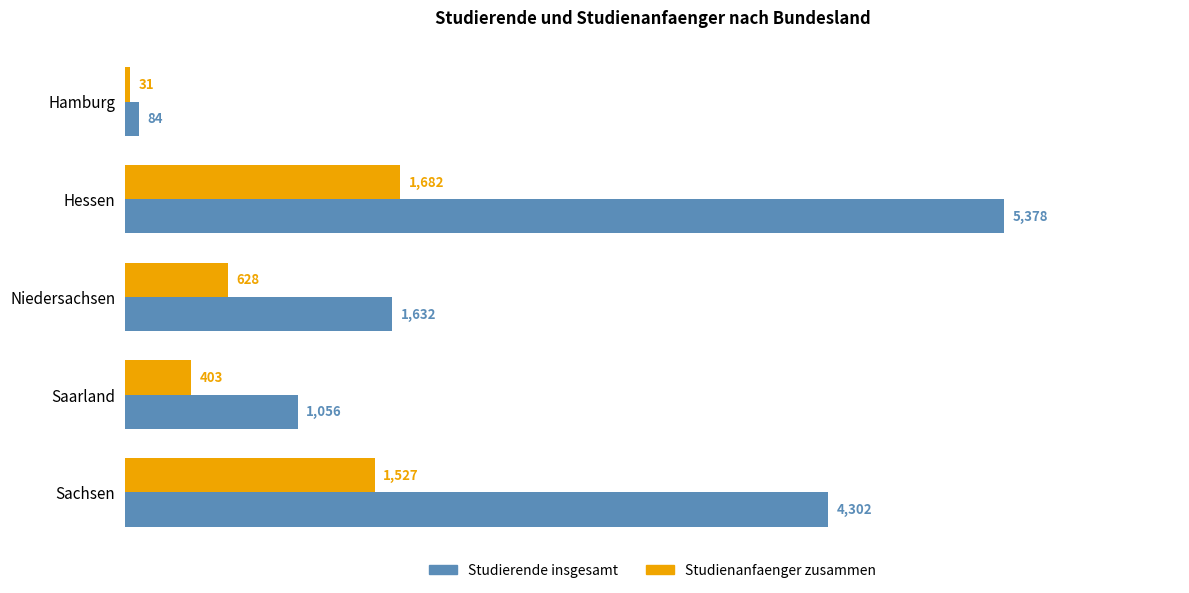

True or false: Studienanfaenger zusammen has a value of 403 at Saarland.

True